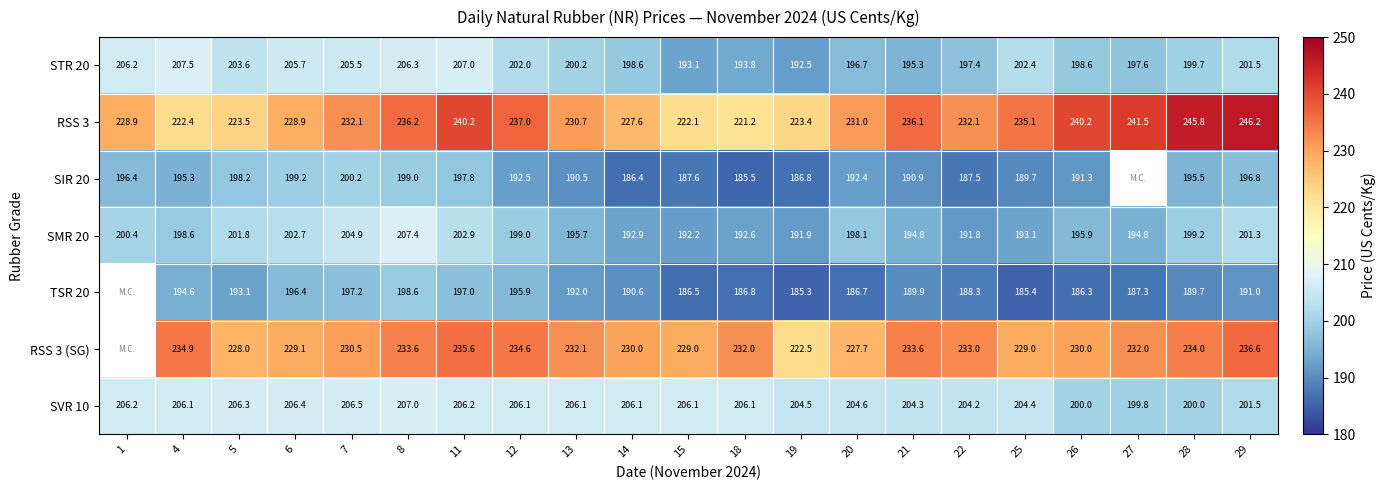

Where is SMR 20 nearest to the value 199?

12